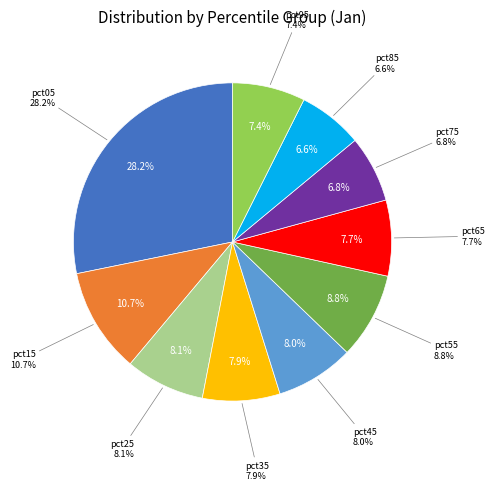

Is there any slice that represents more than half of the pie?

No